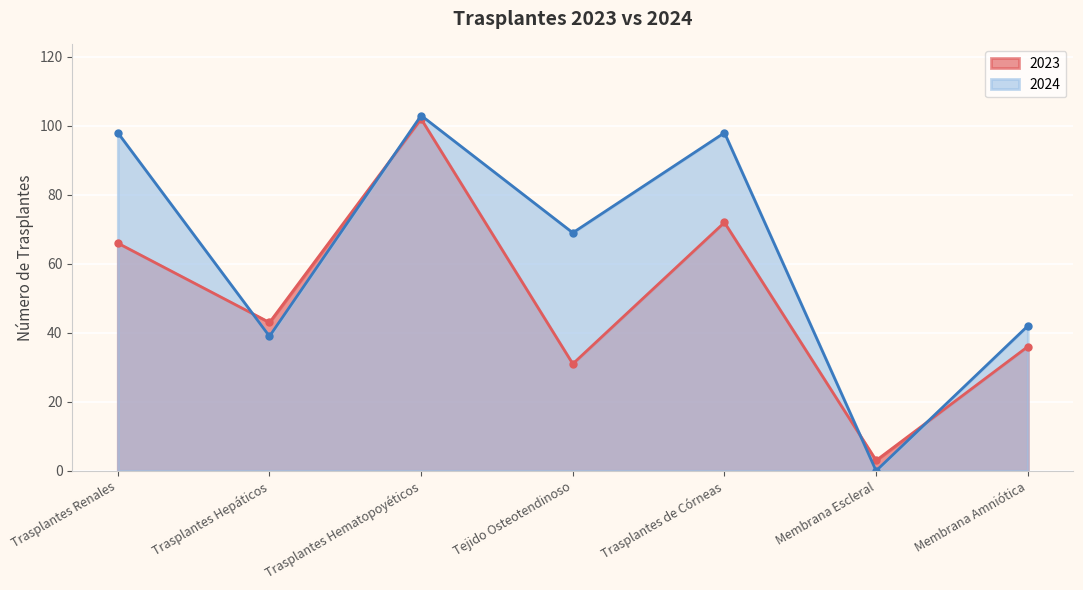

At which category does 2023 reach its first local peak?

Trasplantes Hematopoyéticos